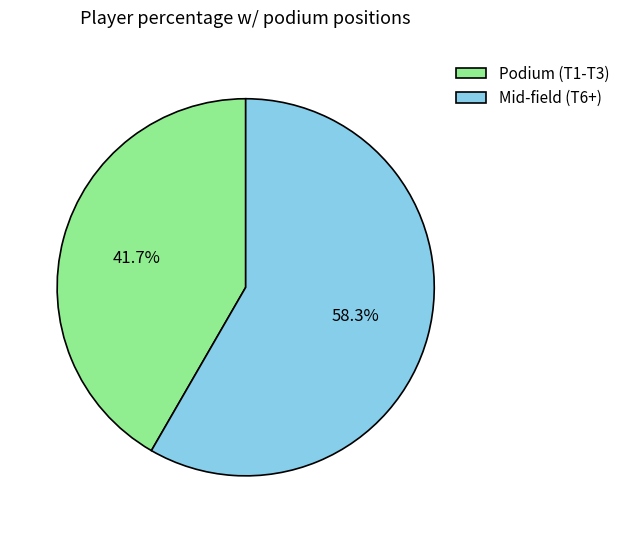

Combined, do Podium (T1-T3) and Mid-field (T6+) account for over 50%?

Yes